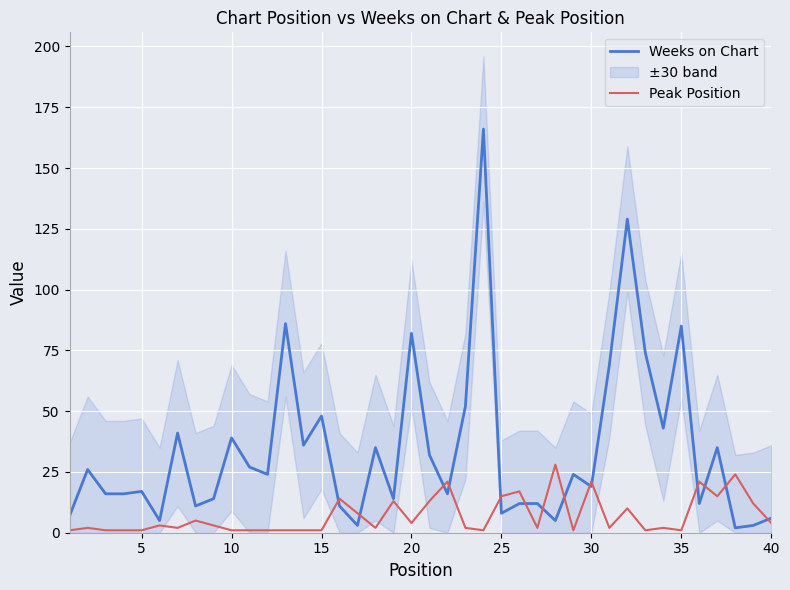

Is it true that Peak Position equals 1 at 15?

True